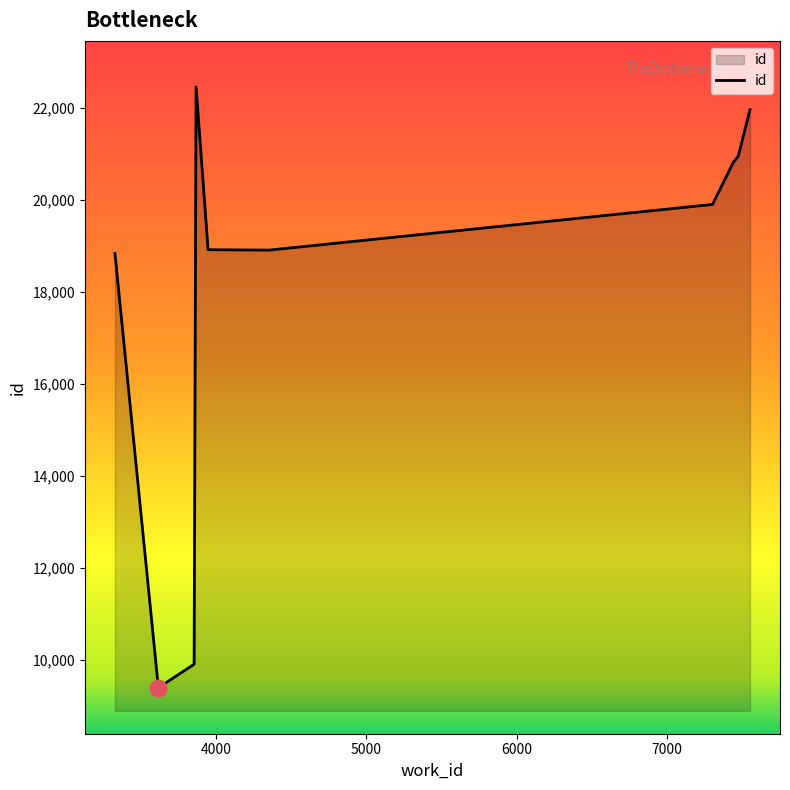

What is the smallest value displayed?

9388